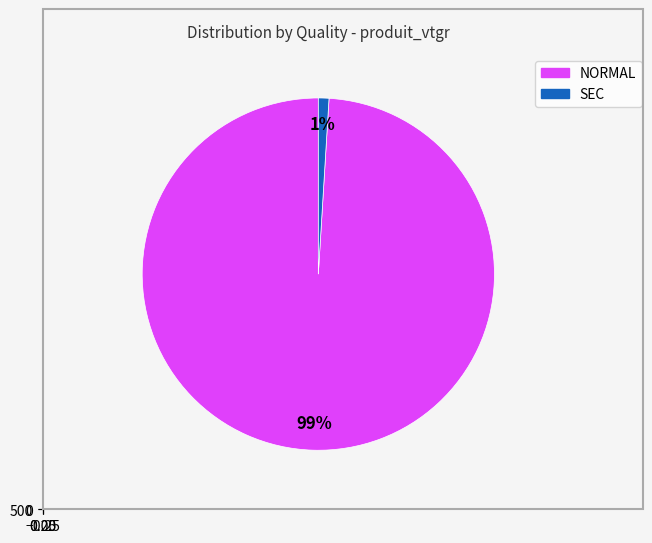

Which slice represents more than half of the pie?

NORMAL